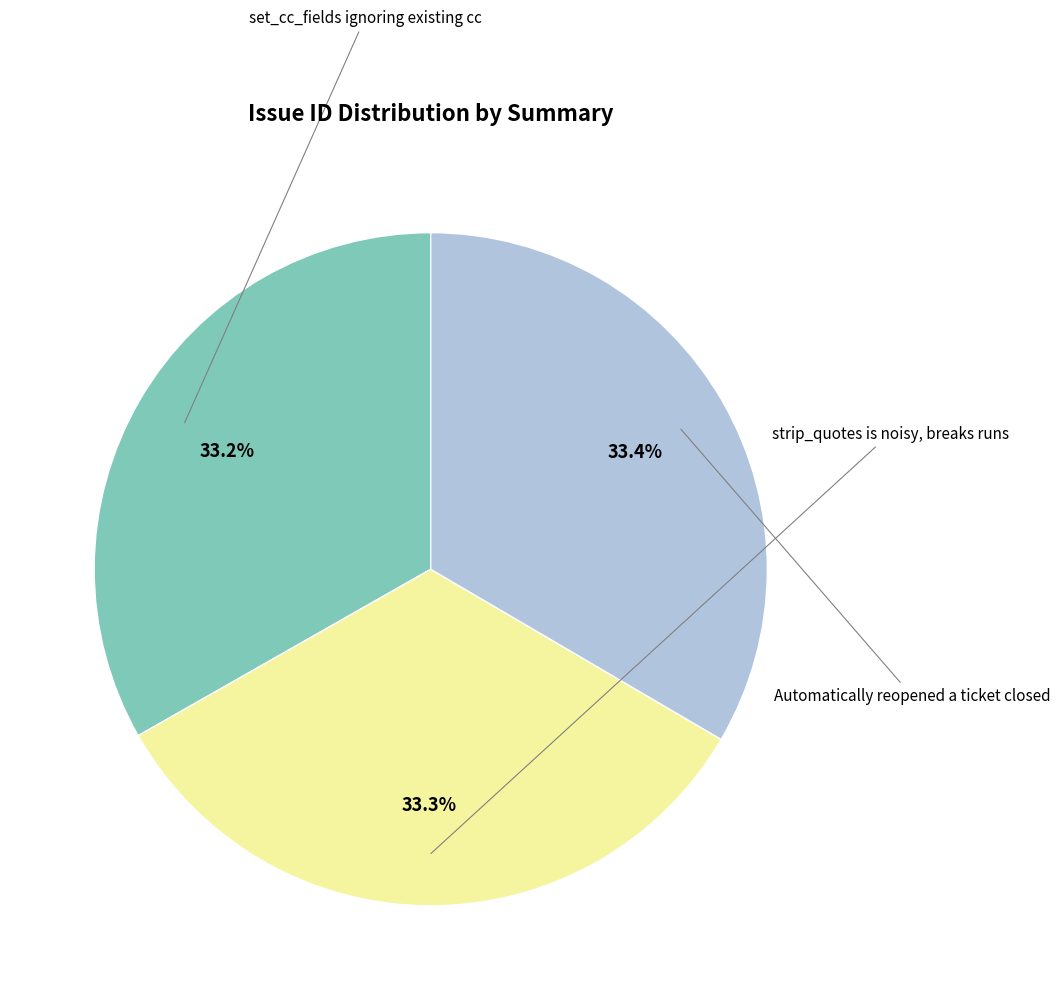

Count the number of slices in the pie.

3